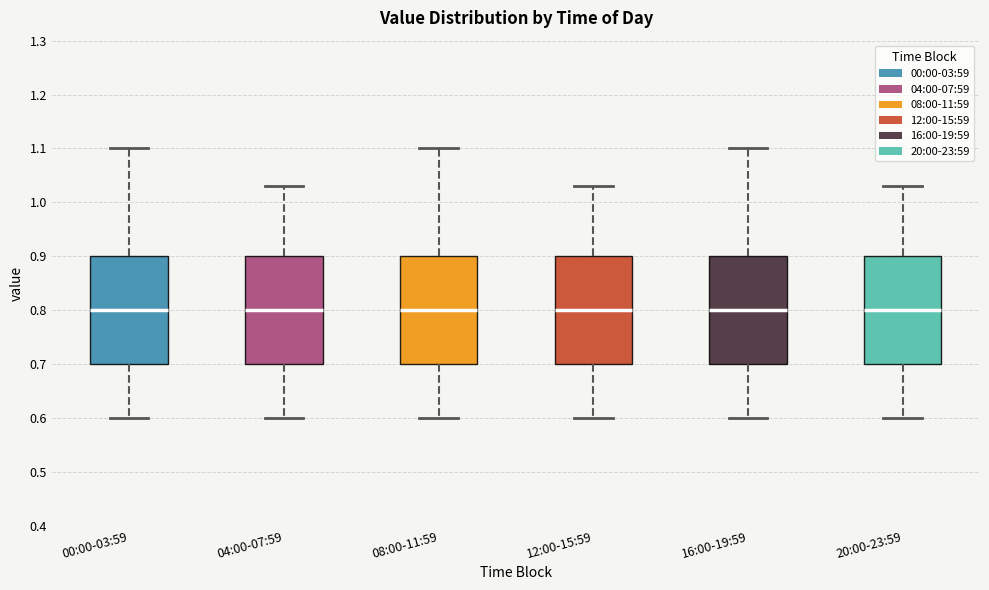

Reading left to right, transcribe this box plot: for each box, give where its median line is, the range the box spans, and where its two whiskers end, as read against the y-axis. The values are not printed on the chart, so give them approximately, as read against the axis.

00:00-03:59: median 0.80, box 0.70 to 0.90, whiskers 0.60 to 1.10
04:00-07:59: median 0.80, box 0.70 to 0.90, whiskers 0.60 to 1.03
08:00-11:59: median 0.80, box 0.70 to 0.90, whiskers 0.60 to 1.10
12:00-15:59: median 0.80, box 0.70 to 0.90, whiskers 0.60 to 1.03
16:00-19:59: median 0.80, box 0.70 to 0.90, whiskers 0.60 to 1.10
20:00-23:59: median 0.80, box 0.70 to 0.90, whiskers 0.60 to 1.03